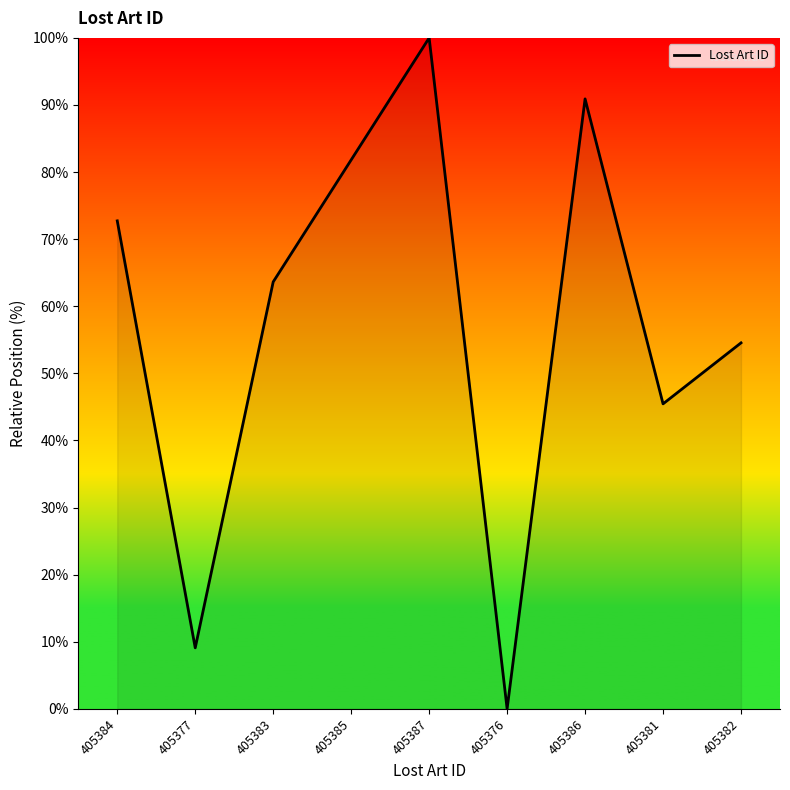

The chart shows a value of 118.4 at 405386. True or false?

False